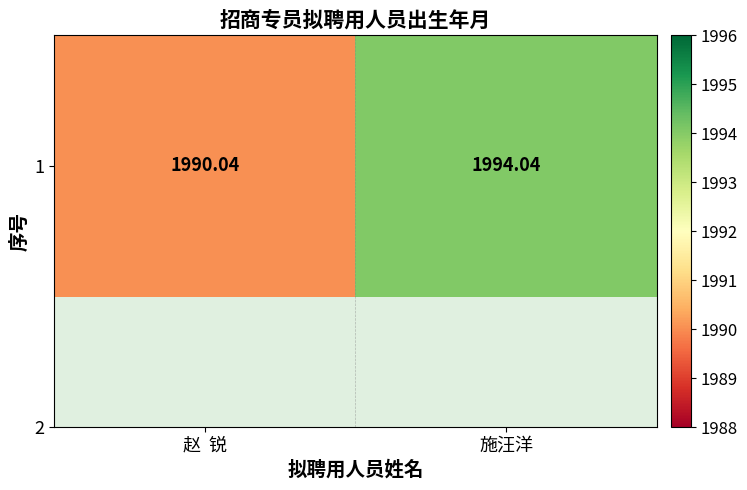

What is the difference between the maximum and minimum values?

4.0